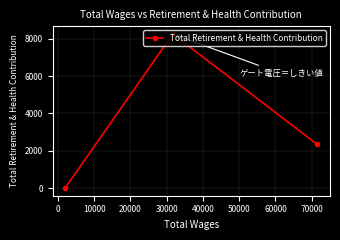

What is the maximum value shown in the chart?

8255